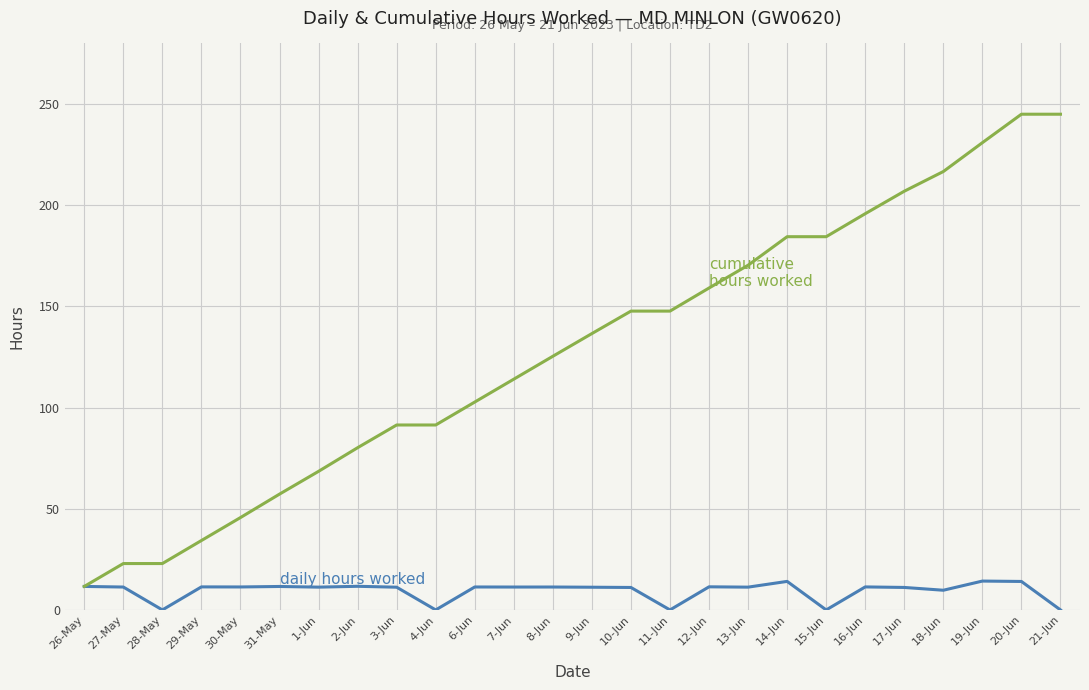

What is the maximum value shown in the chart?

245.0